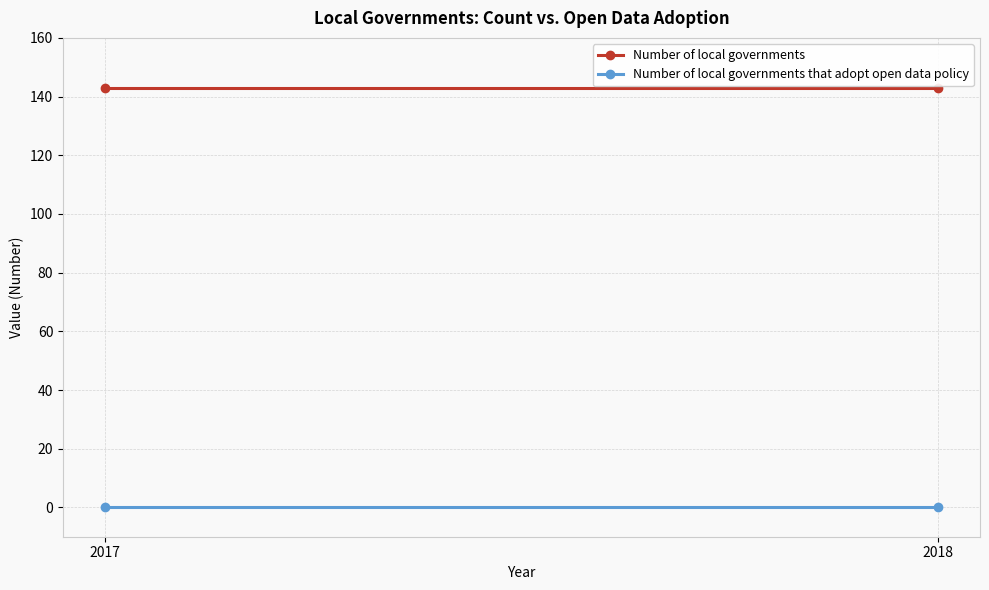

Reading right to left, transcribe all the data shown in this chart.

Number of local governments: 2018=143	2017=143
Number of local governments that adopt open data policy: 2018=0	2017=0